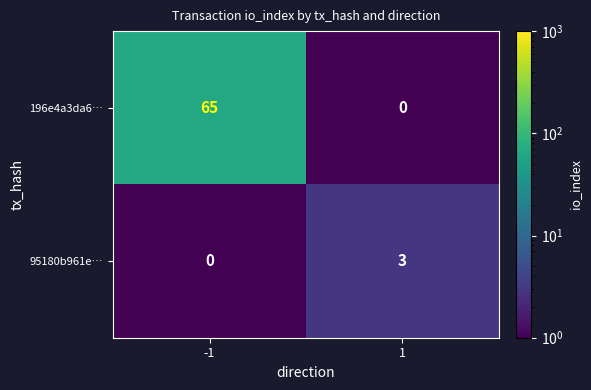

What is the approximate value of 196e4a3da6… at -1, to the nearest 5?

65